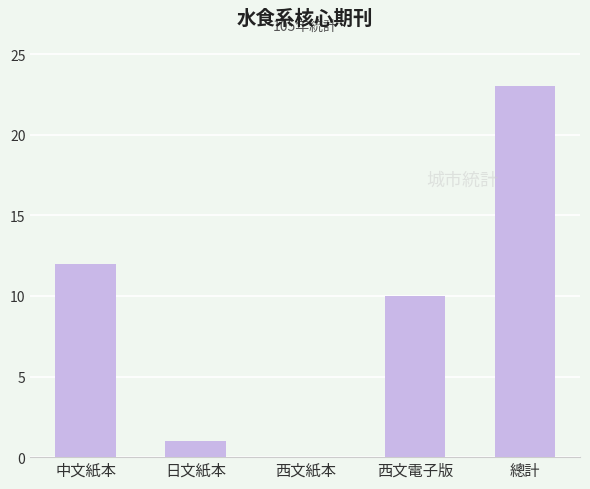

Between 西文紙本 and 西文電子版, which is larger?

西文電子版